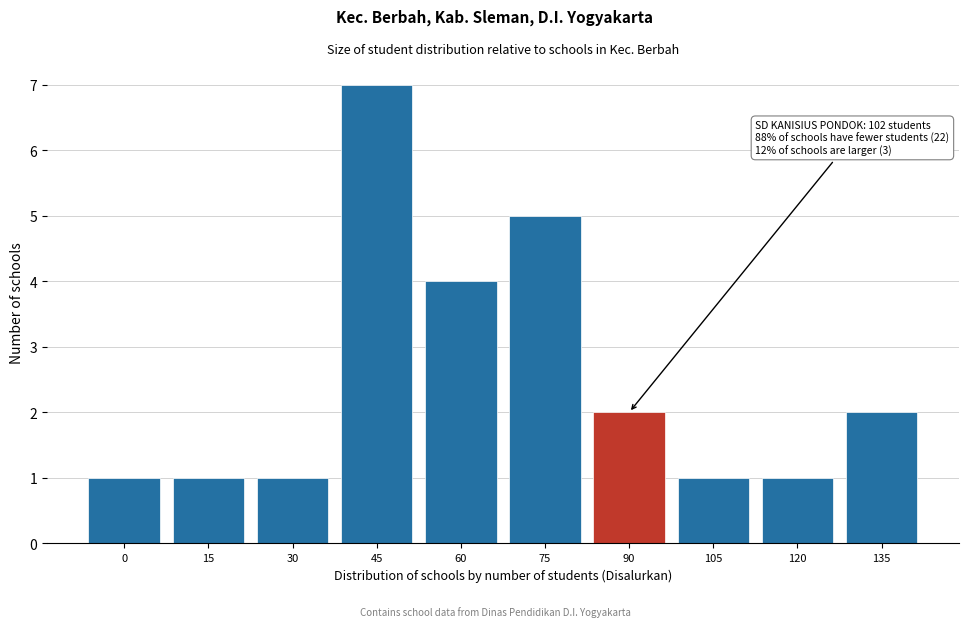

Reading right to left, transcribe all the data shown in this chart.

135=2	120=1	105=1	90=2	75=5	60=4	45=7	30=1	15=1	0=1